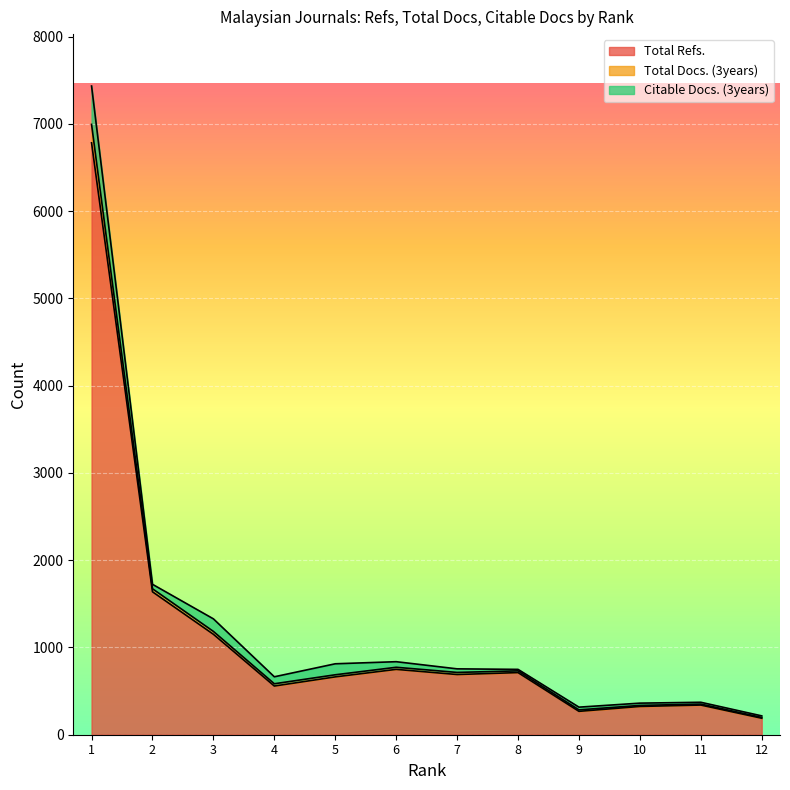

How many categories are shown in the chart?

12